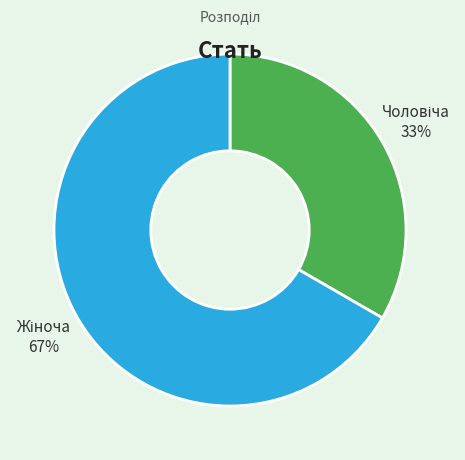

To the nearest percent, what is the average slice percentage?

50%